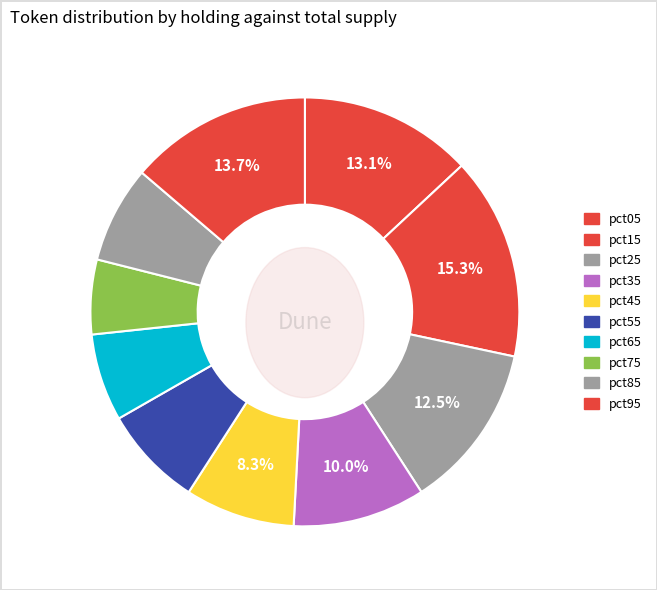

Which has a higher value, pct85 or pct45?

pct45